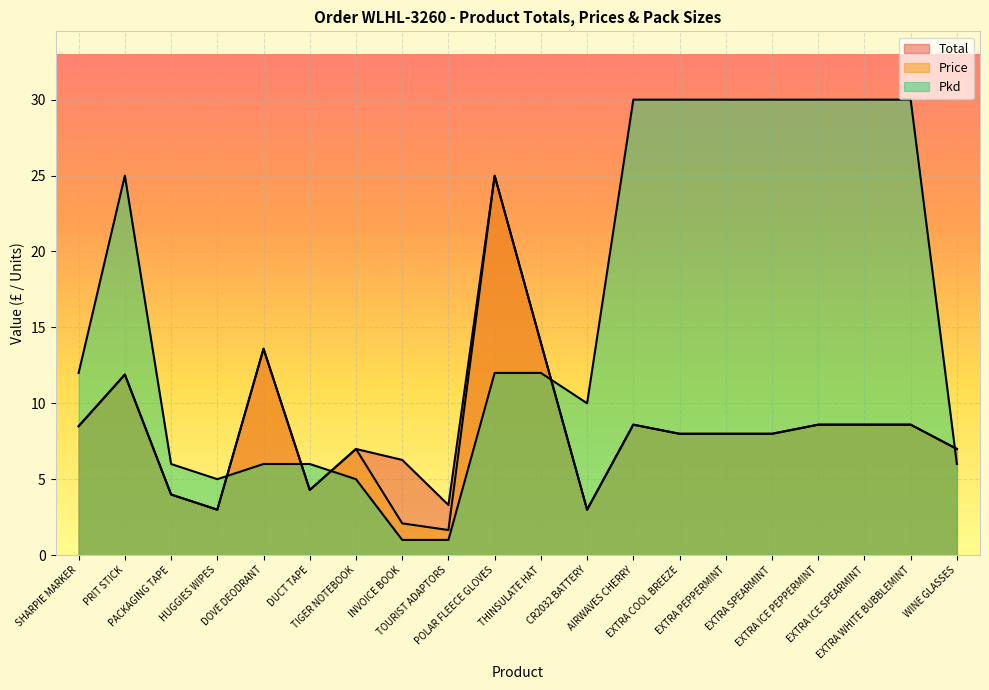

How many data points does each series have?

20